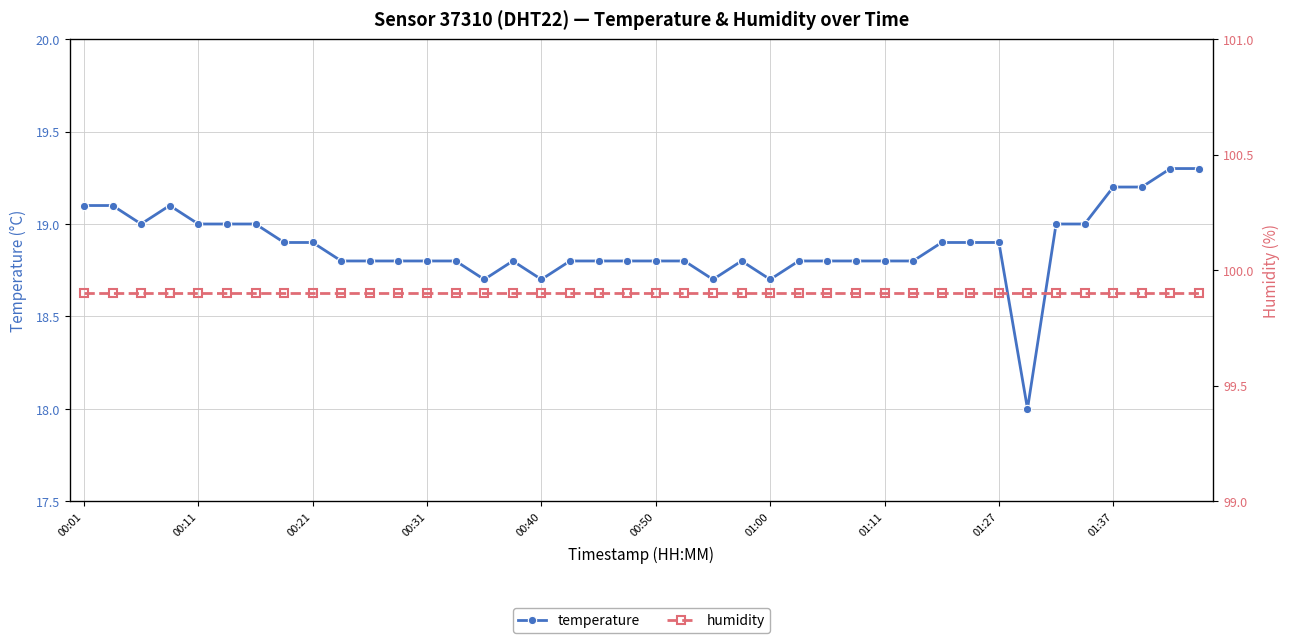

How many lines are shown in the chart?

2